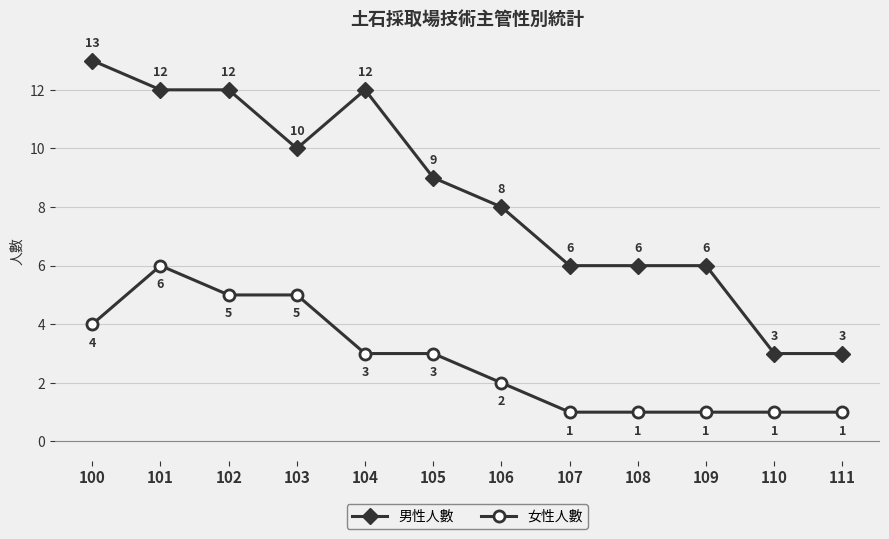

Reading left to right, transcribe all the data shown in this chart.

男性人數: 100=13	101=12	102=12	103=10	104=12	105=9	106=8	107=6	108=6	109=6	110=3	111=3
女性人數: 100=4	101=6	102=5	103=5	104=3	105=3	106=2	107=1	108=1	109=1	110=1	111=1